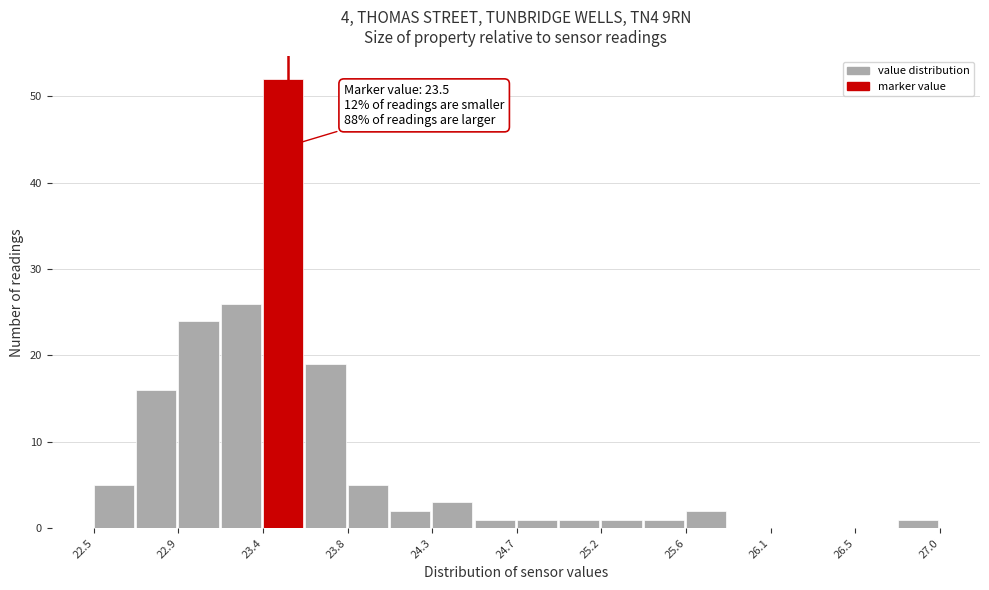

Which range on the x-axis has the tallest bar?

23.370 to 23.595